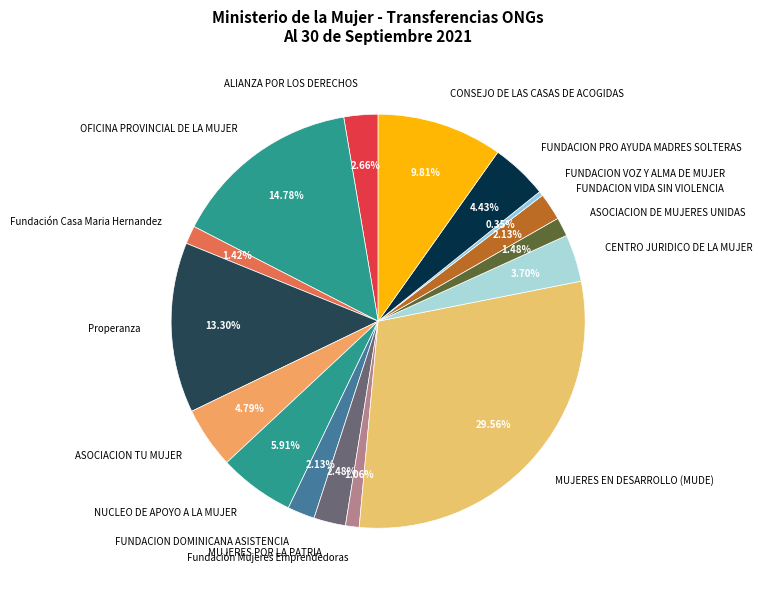

What portion of the pie excludes NUCLEO DE APOYO A LA MUJER?

94.1%